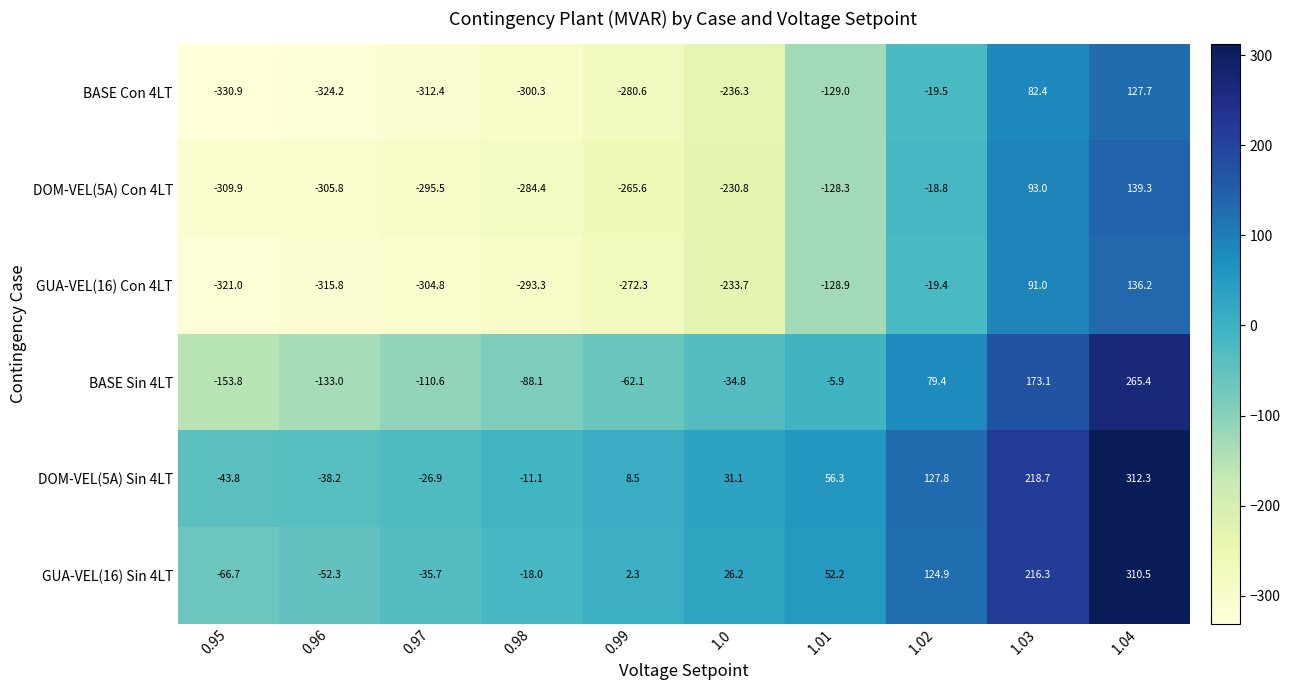

How many series are shown in this chart?

6